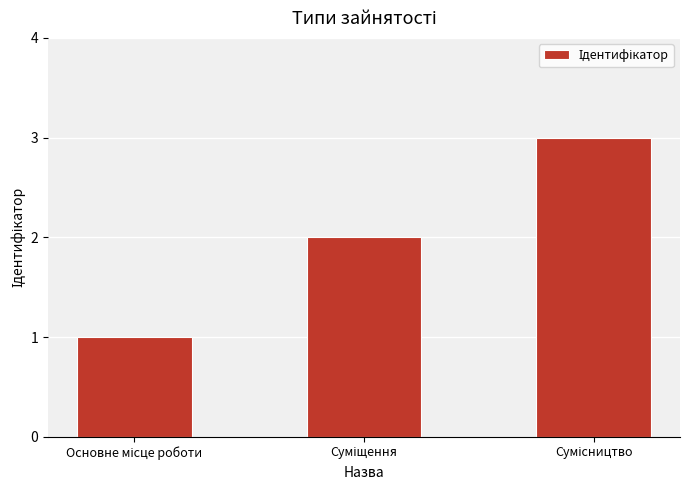

What is the sum of all values?

6